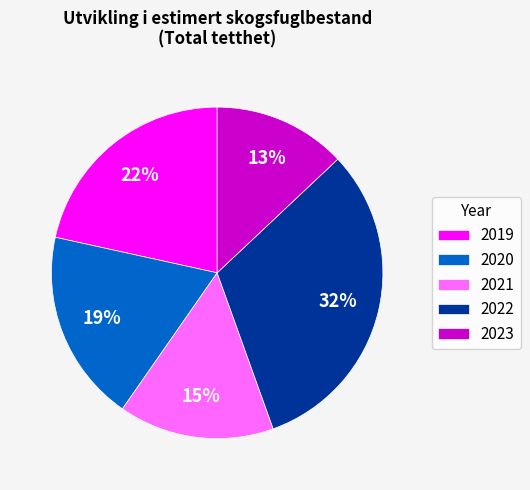

Does any single category account for the majority?

No